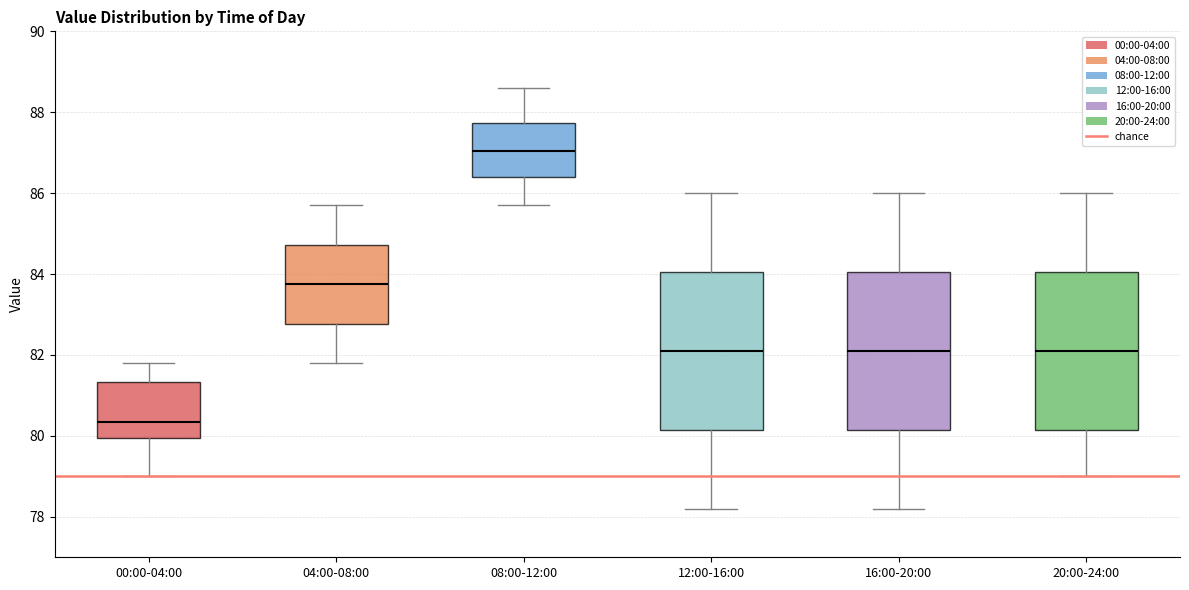

Where is the upper edge of the box for 12:00-16:00 on the y-axis? The values are not printed on the chart, so give them approximately, as read against the axis.

84.0